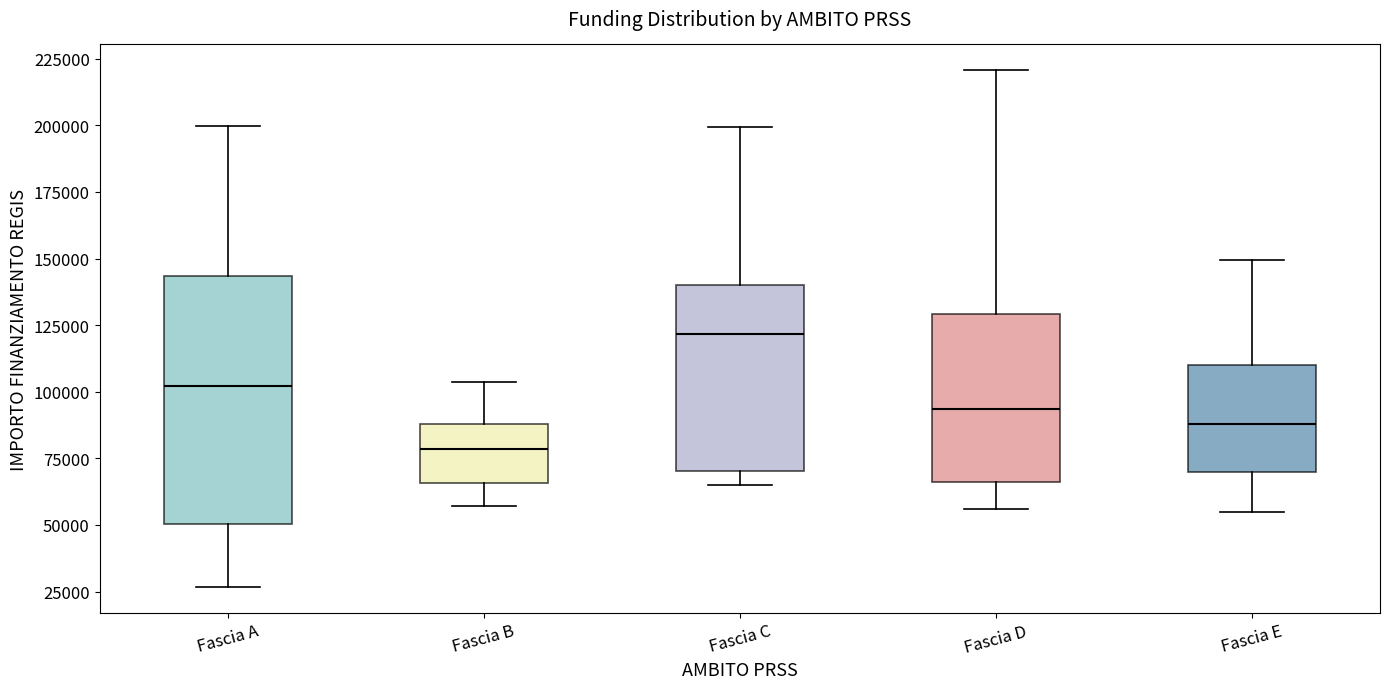

Where does the lower whisker of the box for Fascia A end on the y-axis? The values are not printed on the chart, so give them approximately, as read against the axis.

25000